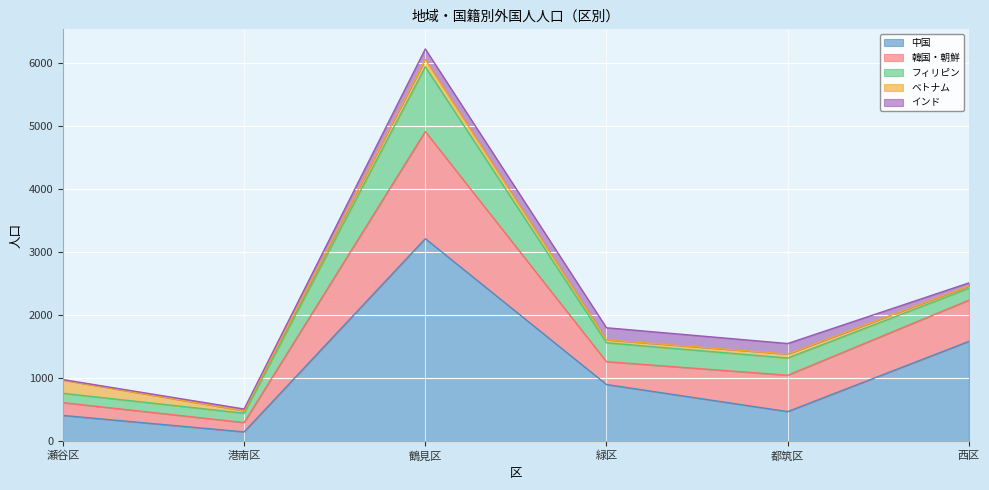

How many data points does each series have?

6